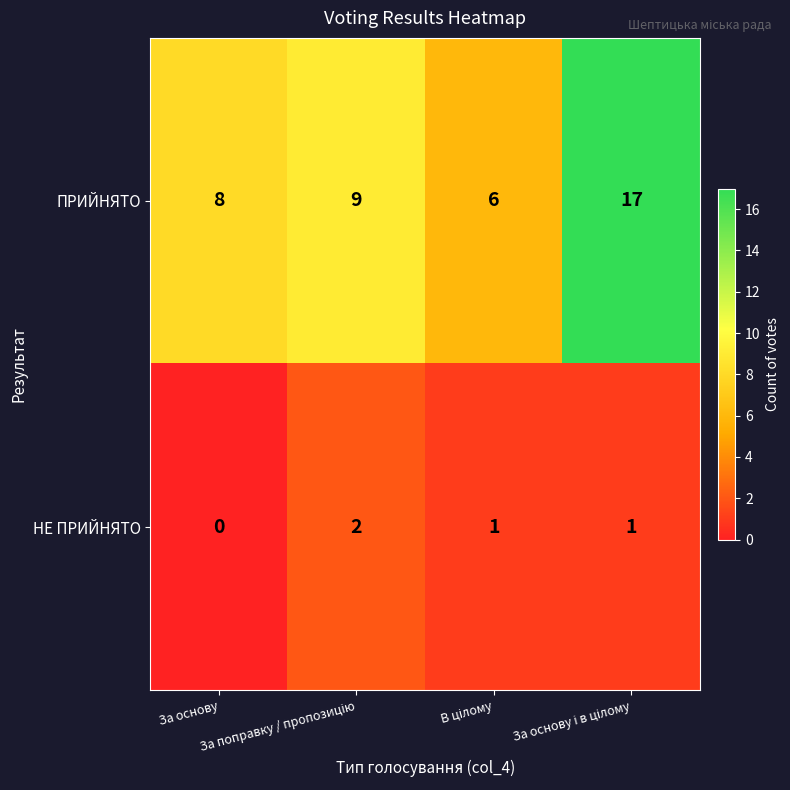

What is the average value of the ПРИЙНЯТО series?

10